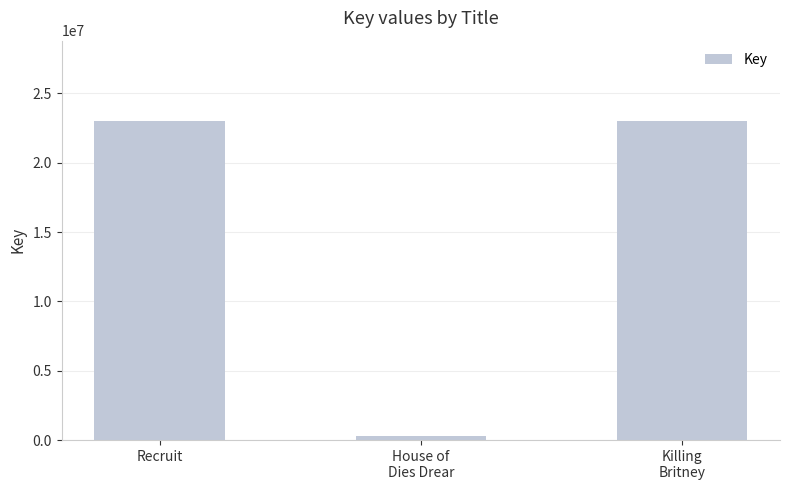

What position from the left is House of
Dies Drear?

2